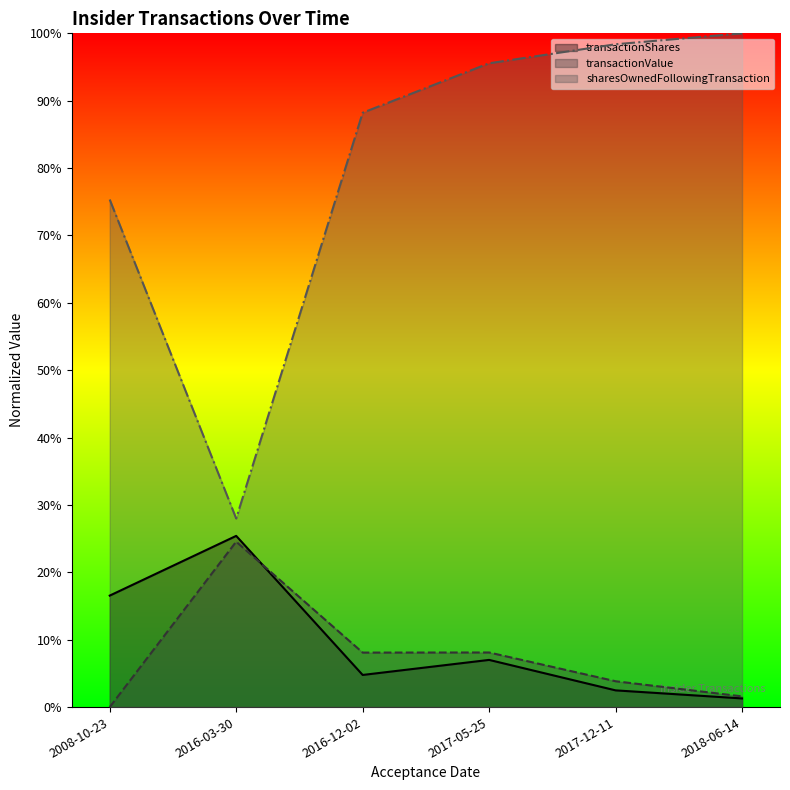

Between 2008-10-23 and 2017-05-25, which is larger?

2008-10-23